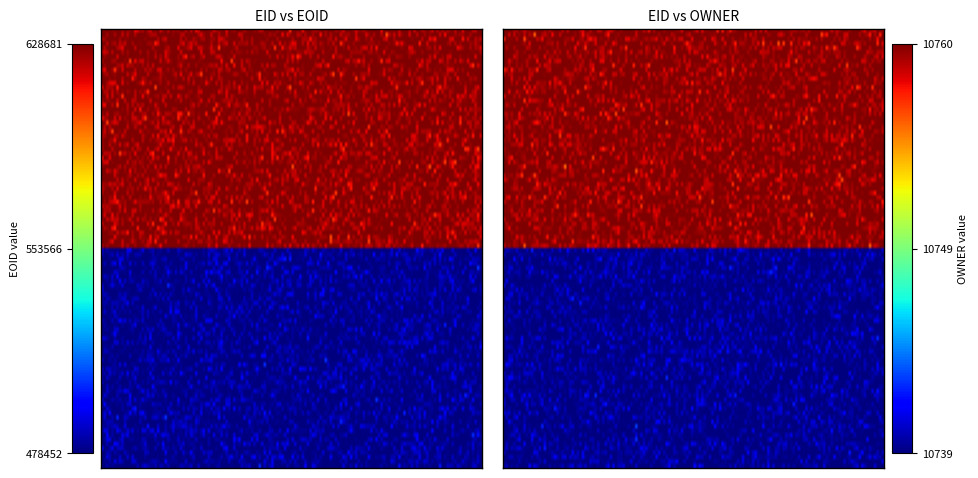

What is the difference between the highest and lowest values at OWNER?

21